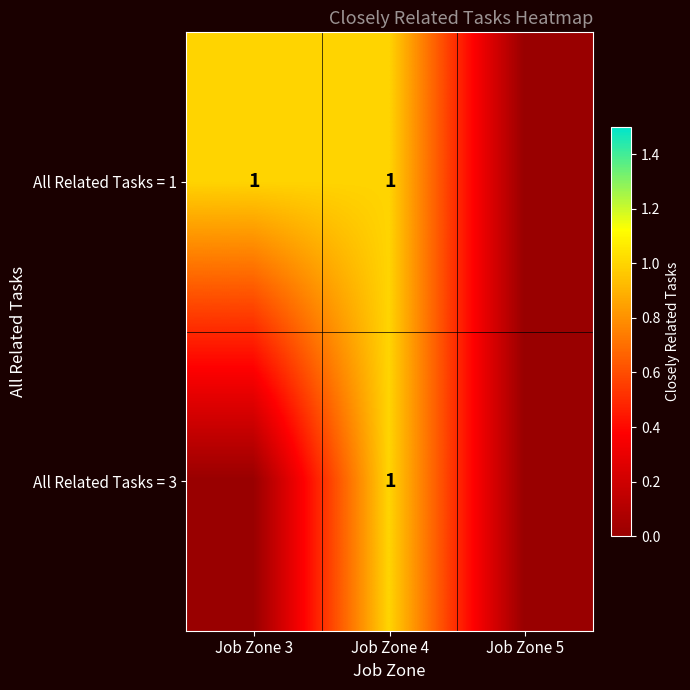

The All Related Tasks = 3 series shows 1 at Job Zone 4. True or false?

True